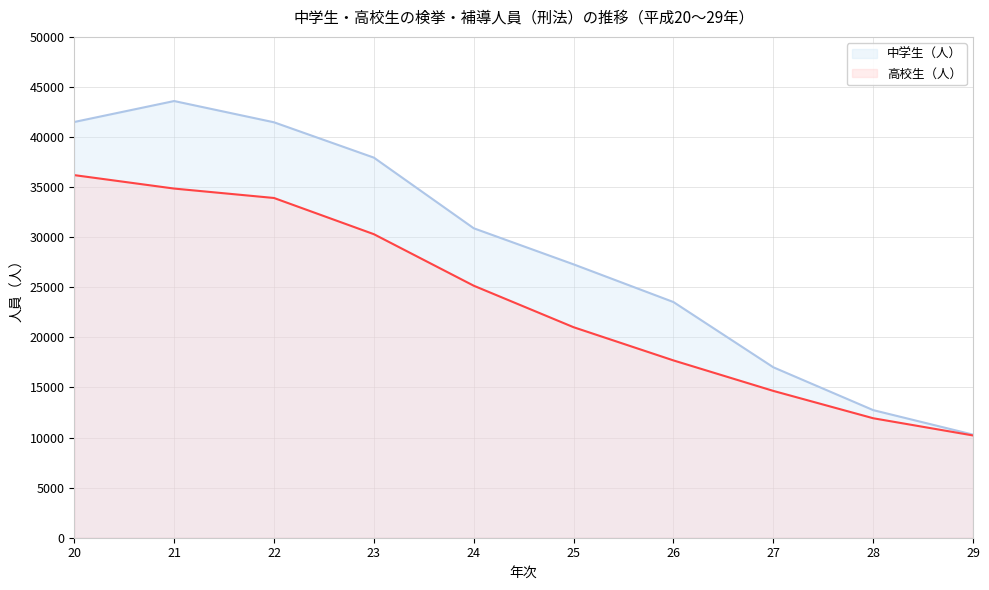

What is the sum of all 高校生（人） (line) values?

235945